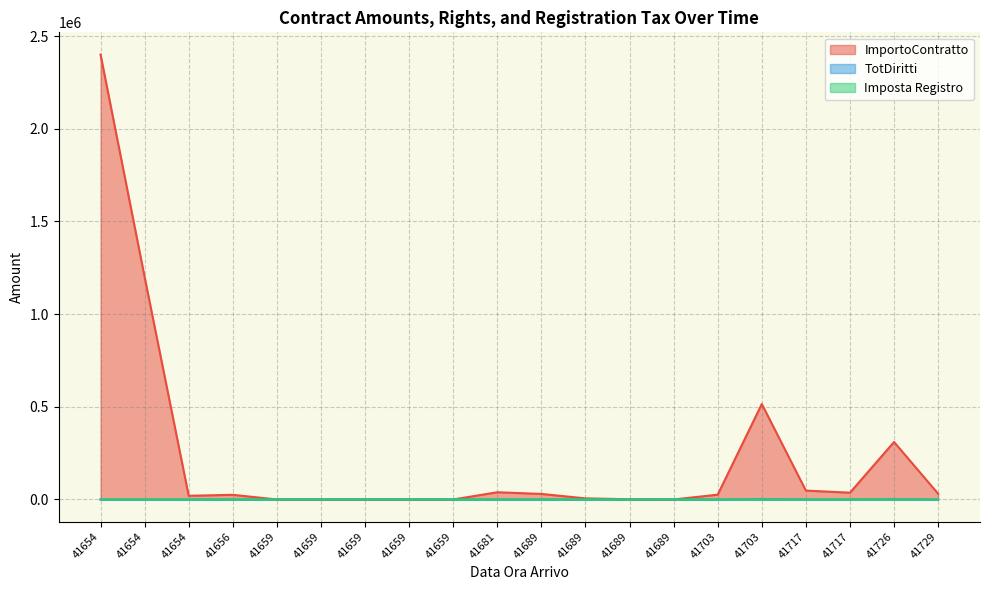

What is the difference between the TotDiritti values at 41659 and 41689?

276.7